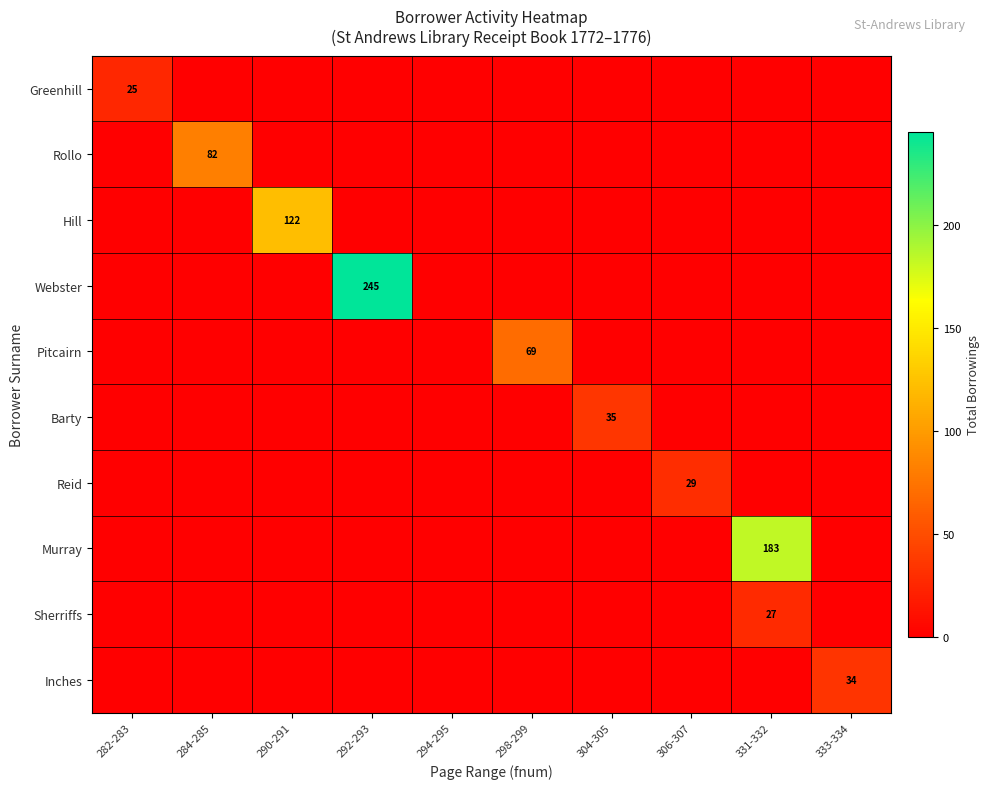

Which series has the widest spread of values?

Webster